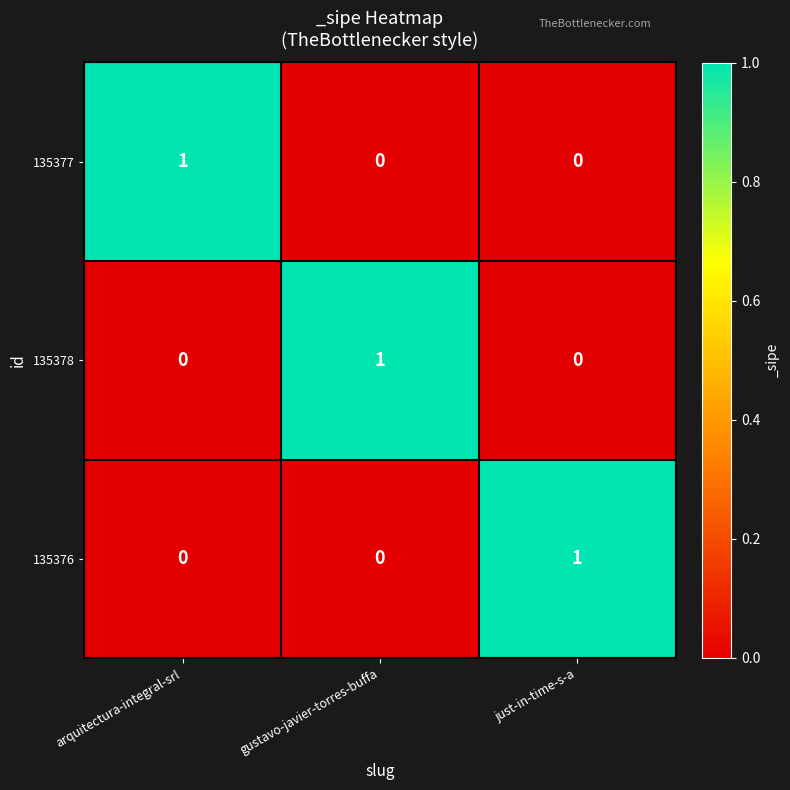

How many categories are shown in the chart?

3